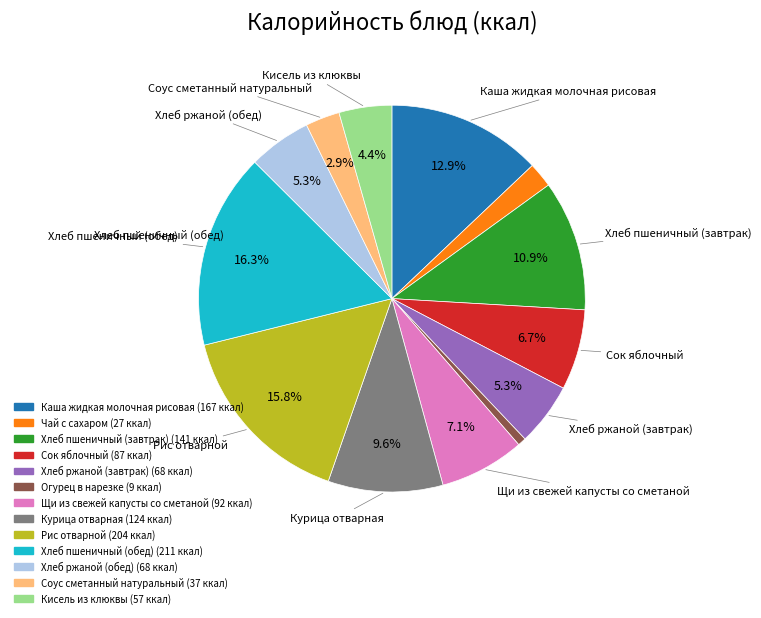

What percentage is the Хлеб пшеничный (завтрак) slice, to the nearest percent?

11%